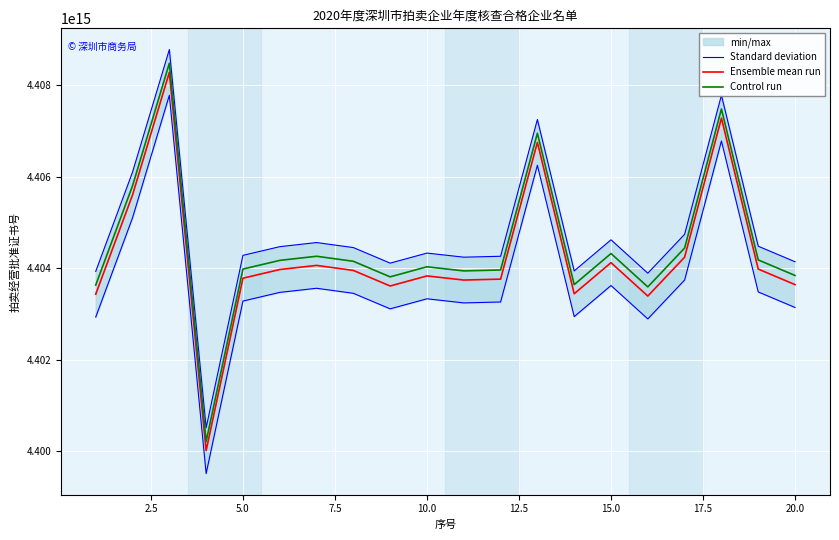

True or false: Ensemble mean run and Control run intersect in this chart.

False